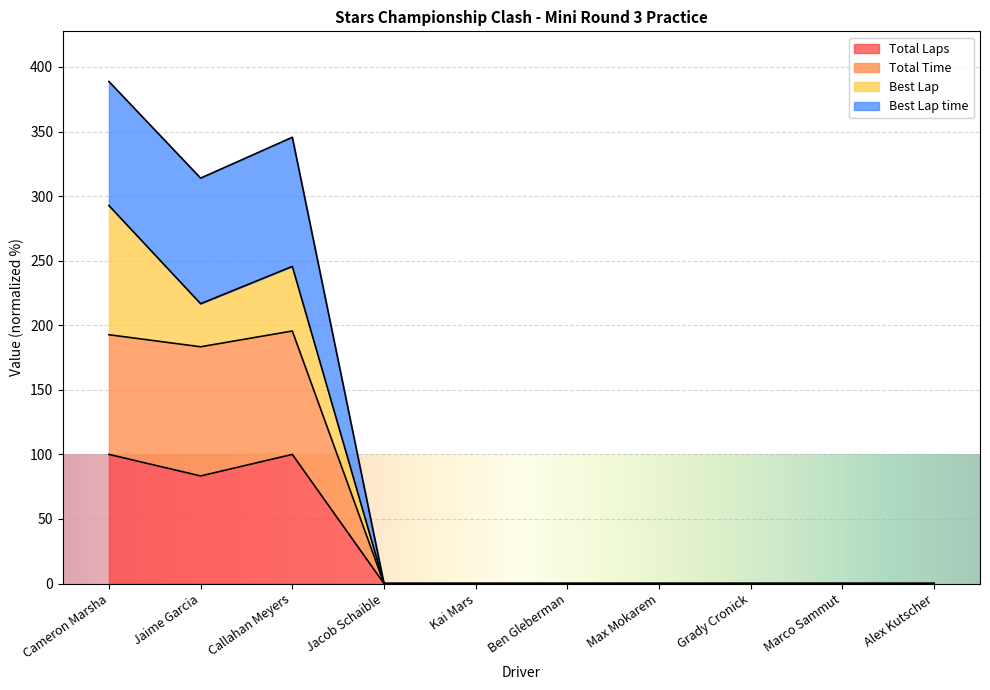

What is the sum of the Total Laps values at Jaime Garcia and Ben Gleberman?

83.3